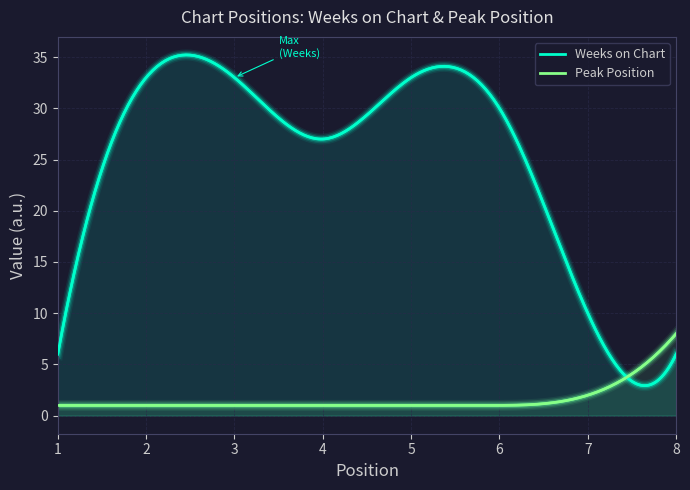

After their last crossing, which series has the higher values: Peak Position or Weeks on Chart?

Peak Position